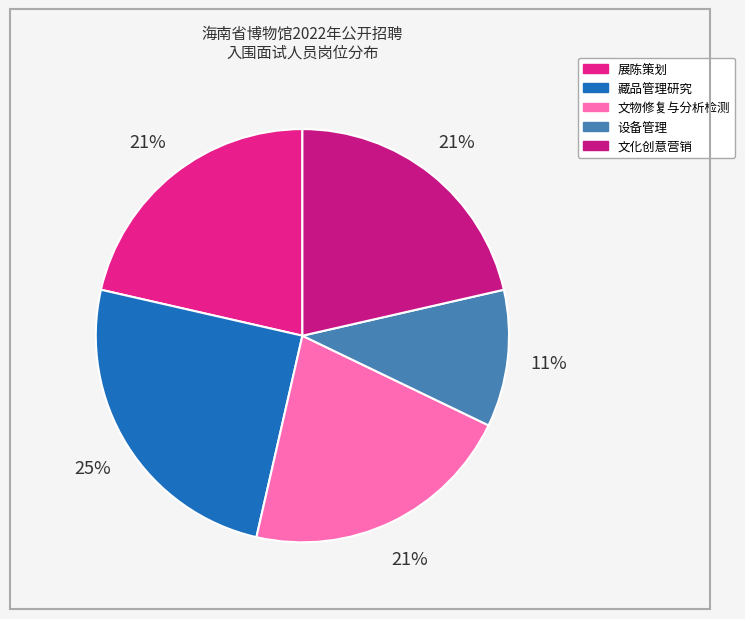

Count the number of slices in the pie.

5